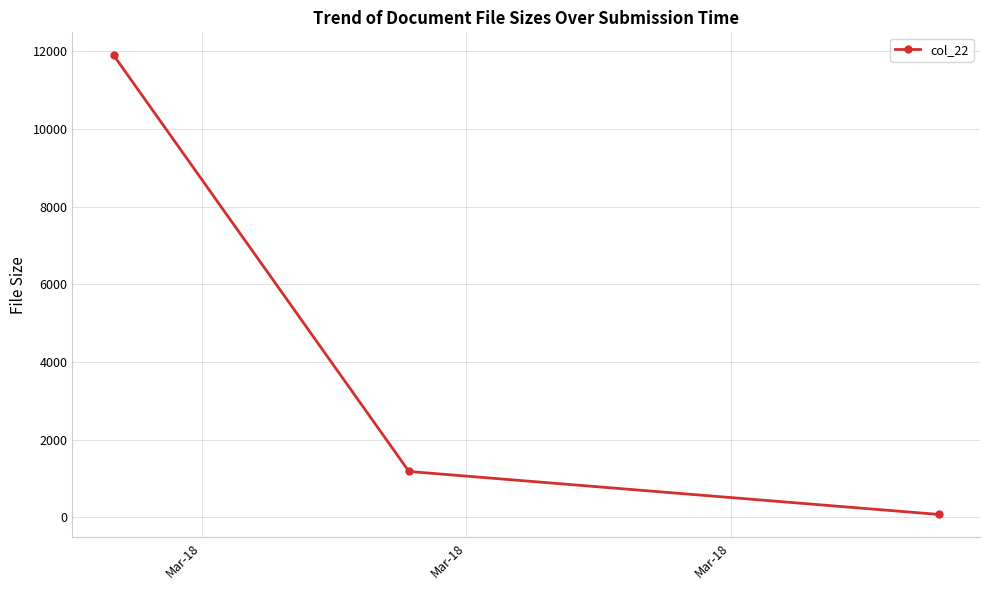

How many lines are shown in the chart?

1